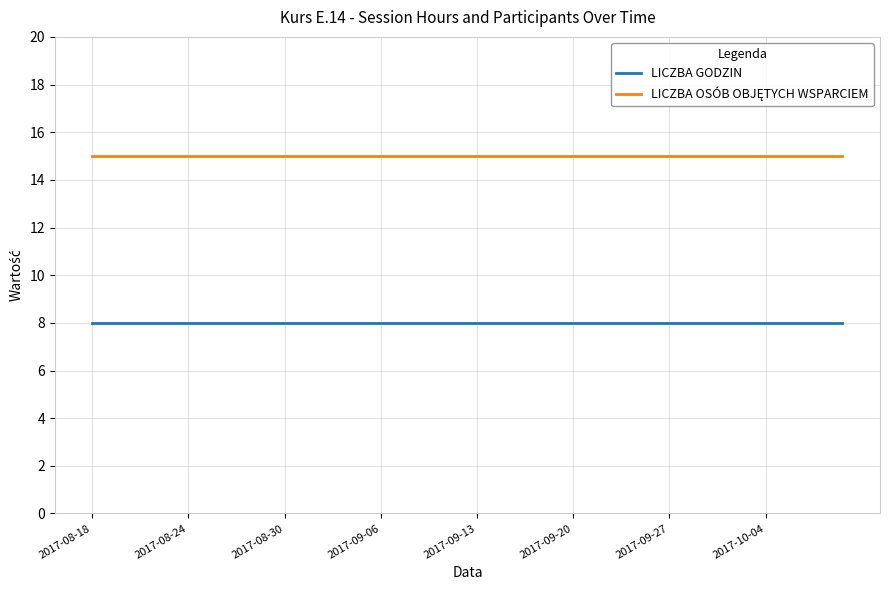

What is the maximum value shown in the chart?

15